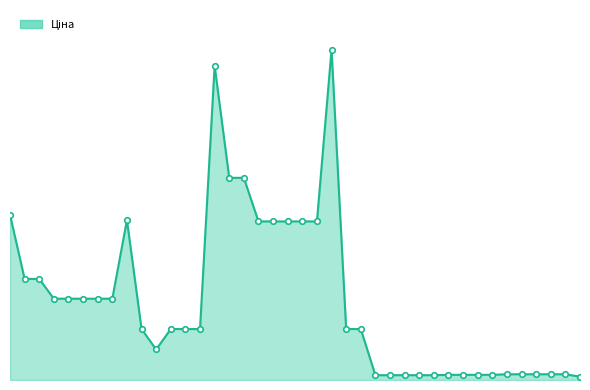

True or false: there are more than 0 points higher than both neighbors.

True